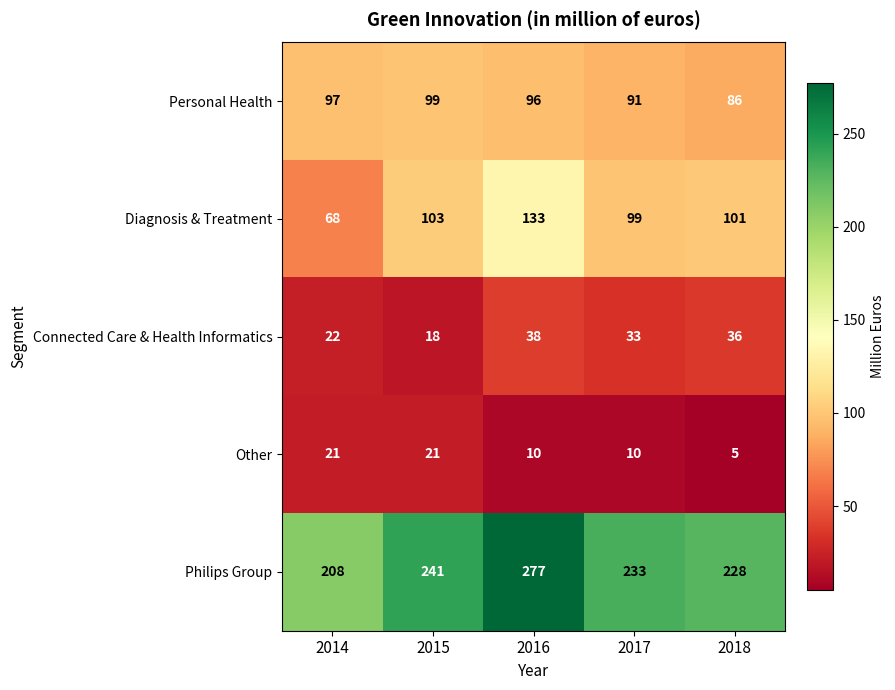

What is the sum of the Philips Group values at 2015 and 2017?

474